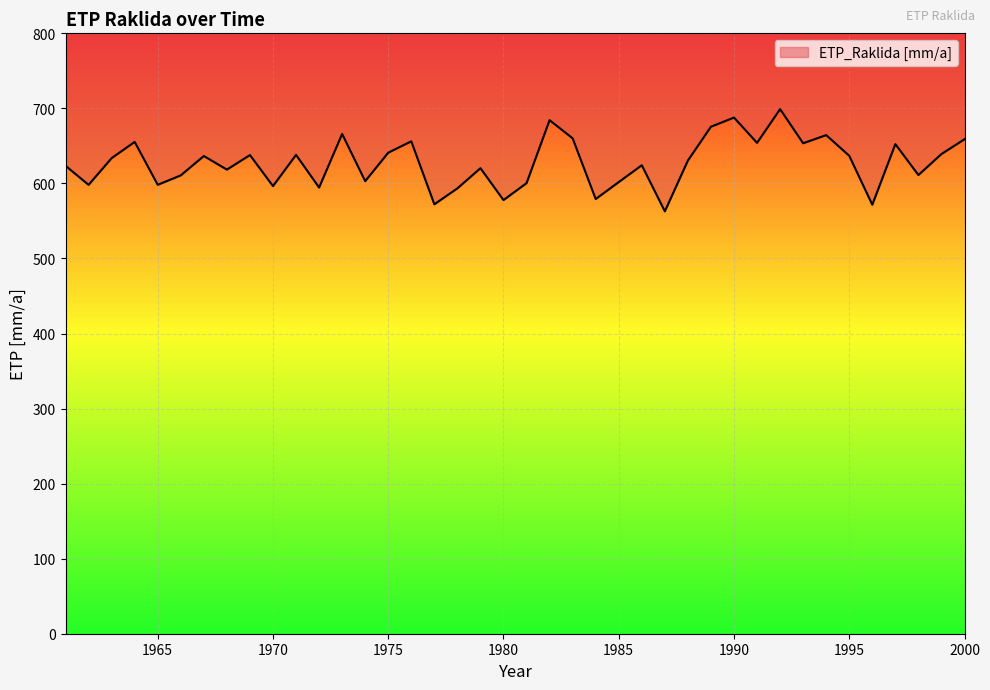

How many interior local valleys (lower than both neighbors) does the data have?

14